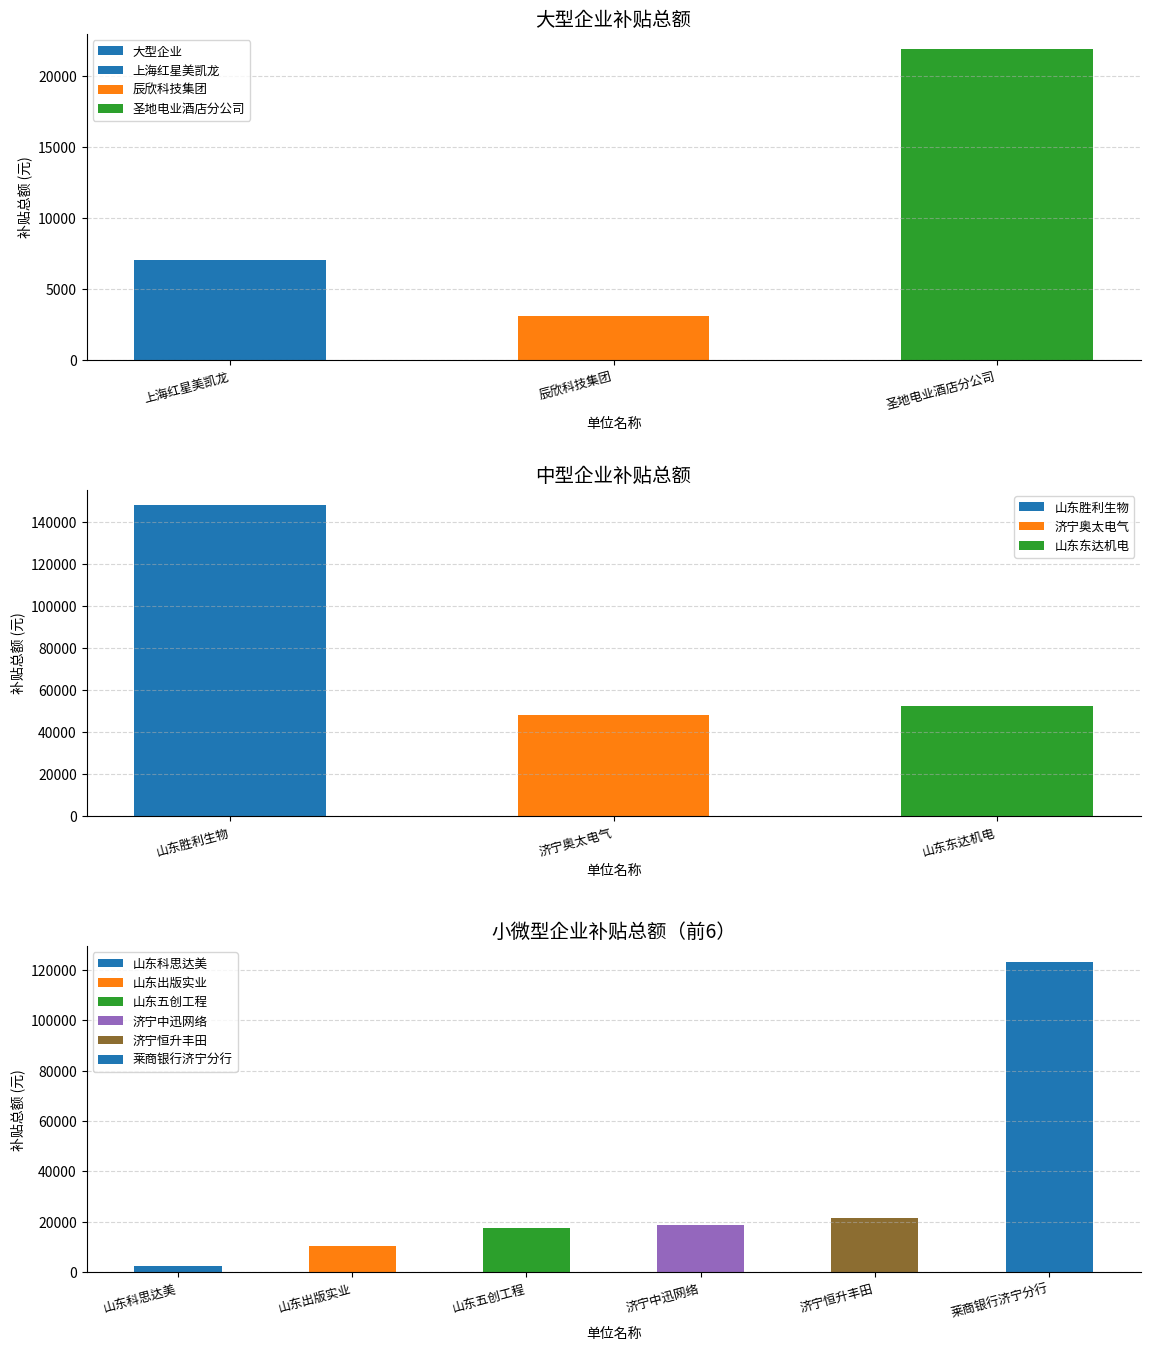

What is the label of the 2nd bar from the right?

辰欣科技集团